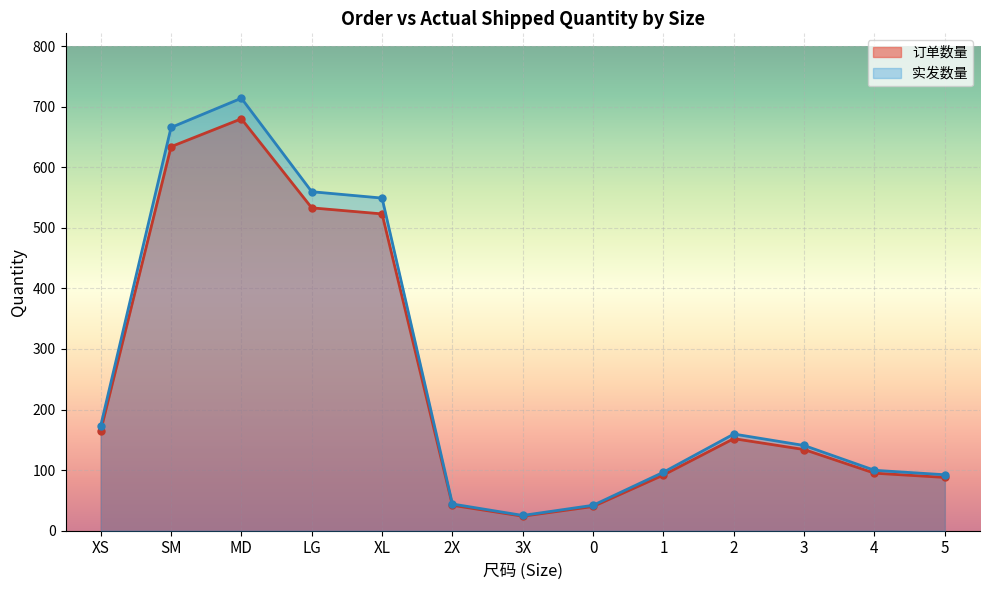

Is it true that 订单数量 equals 115.9 at LG?

False